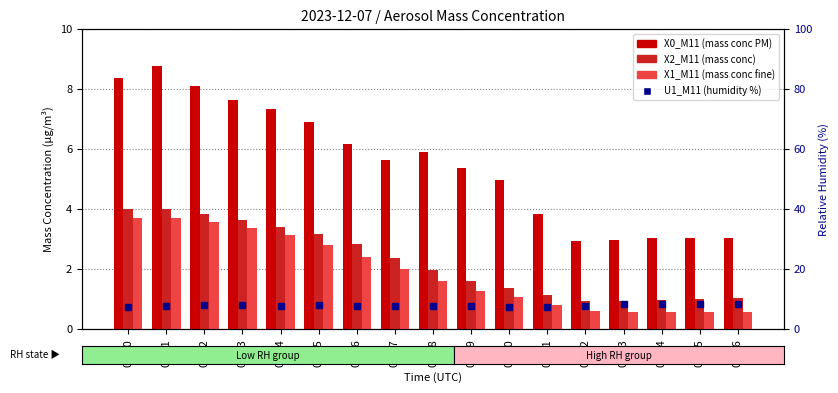

True or false: X1_M11 (mass conc fine) has a value of 0.4 at 04:11.

False